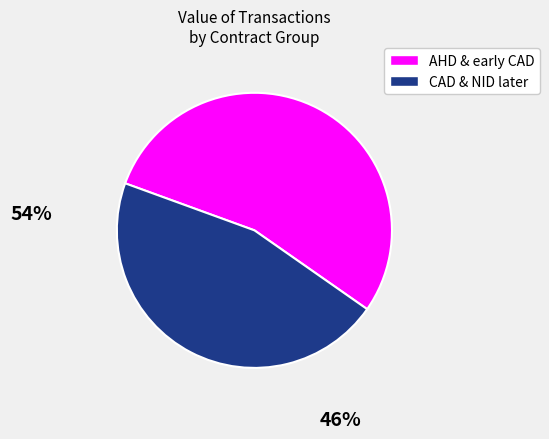

Does any single category account for the majority?

Yes